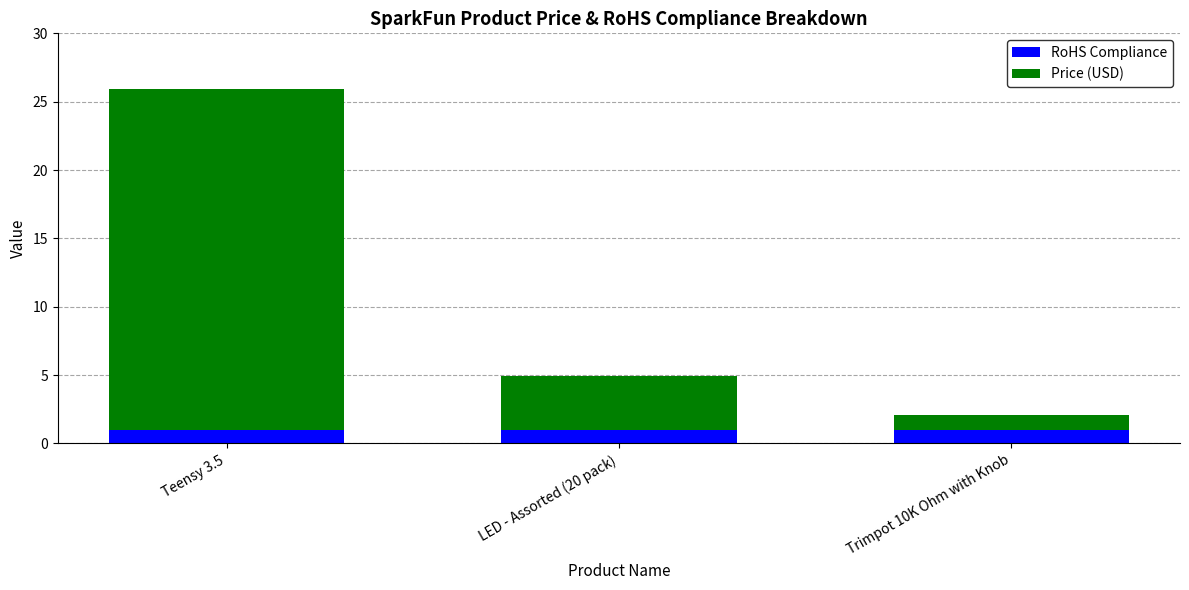

What is the lowest value of the RoHS Compliance series?

1.0